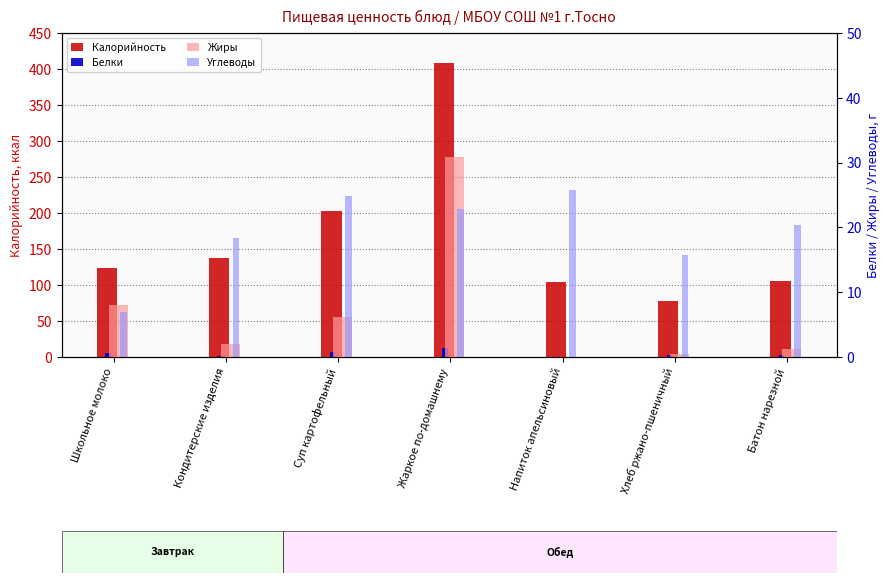

The Калорийность series shows 137.6 at Кондитерские изделия. True or false?

True